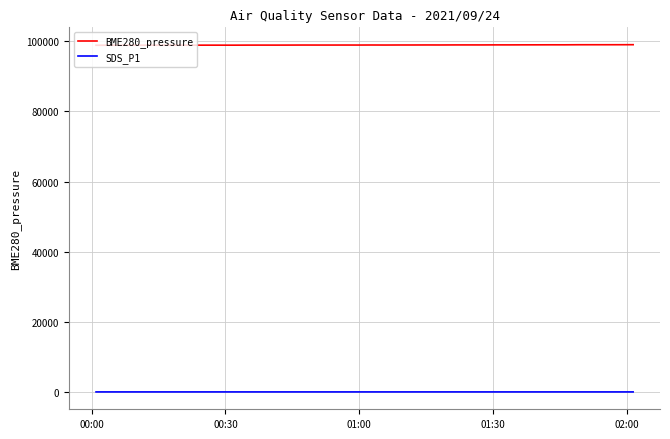

True or false: BME280_pressure and SDS_P1 intersect in this chart.

False